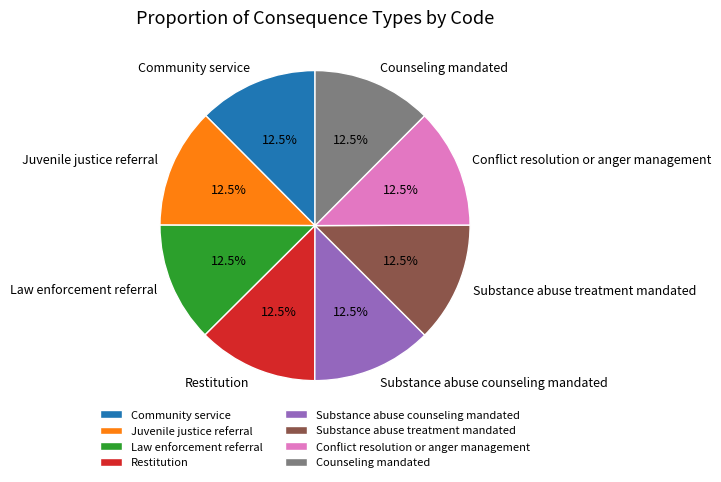

Approximately how many times larger is the value at Substance abuse treatment mandated compared to Conflict resolution or anger management?

1.0